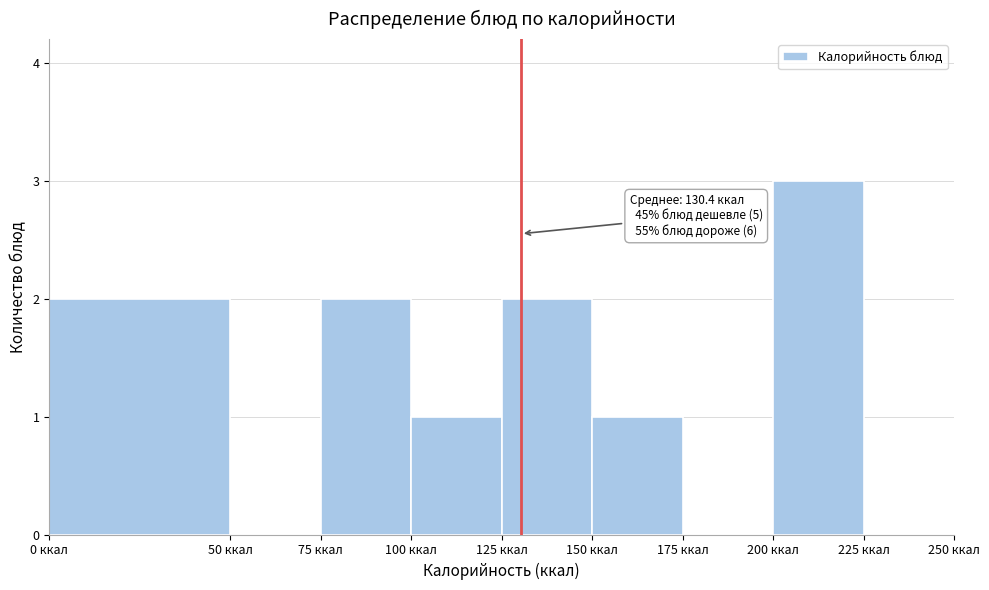

Which range on the x-axis has the tallest bar?

200 to 225